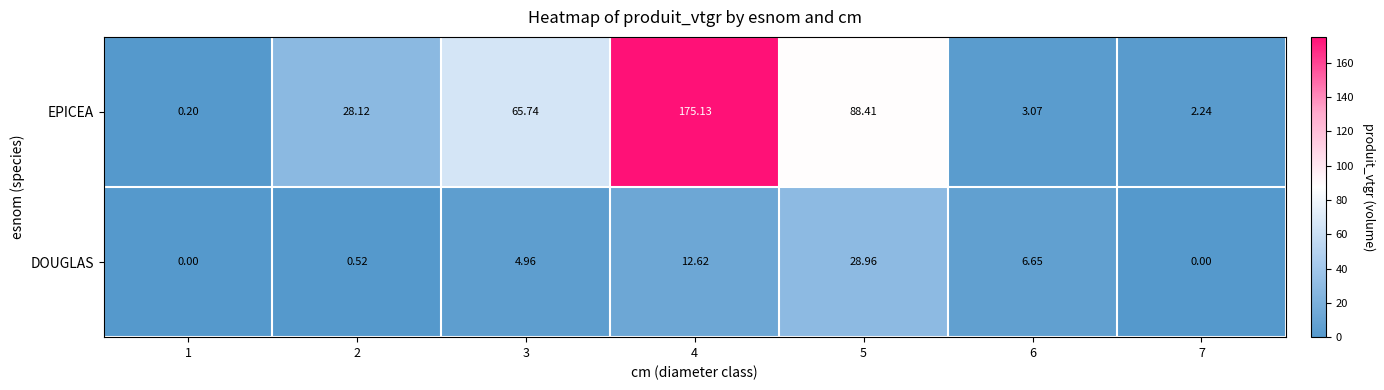

Rank the series by their maximum value, from highest to lowest.

EPICEA, DOUGLAS